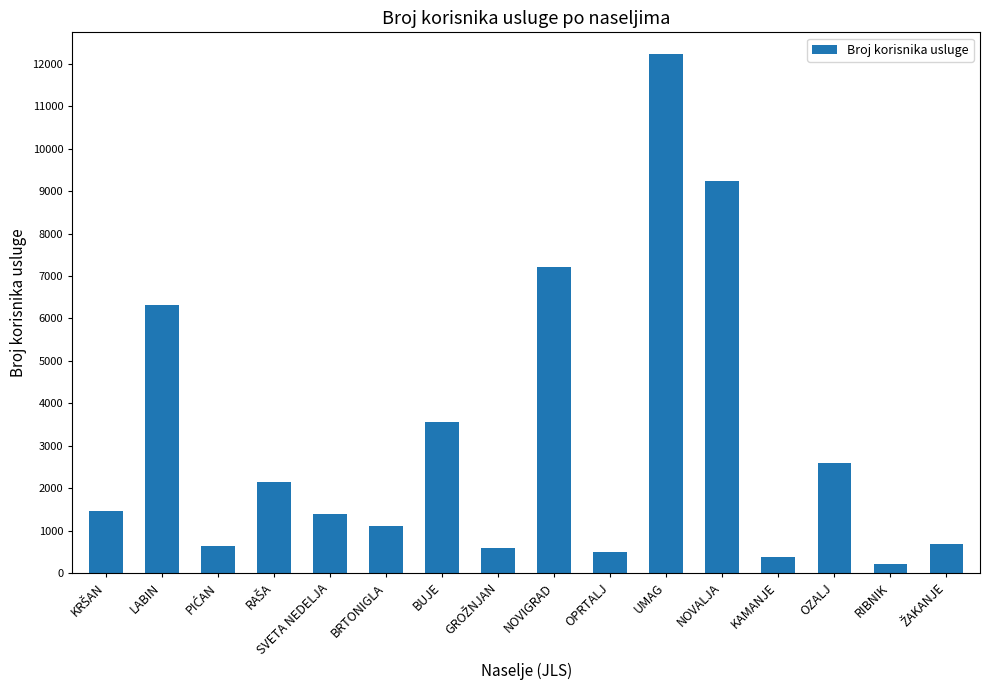

What is the greatest value displayed?

12243